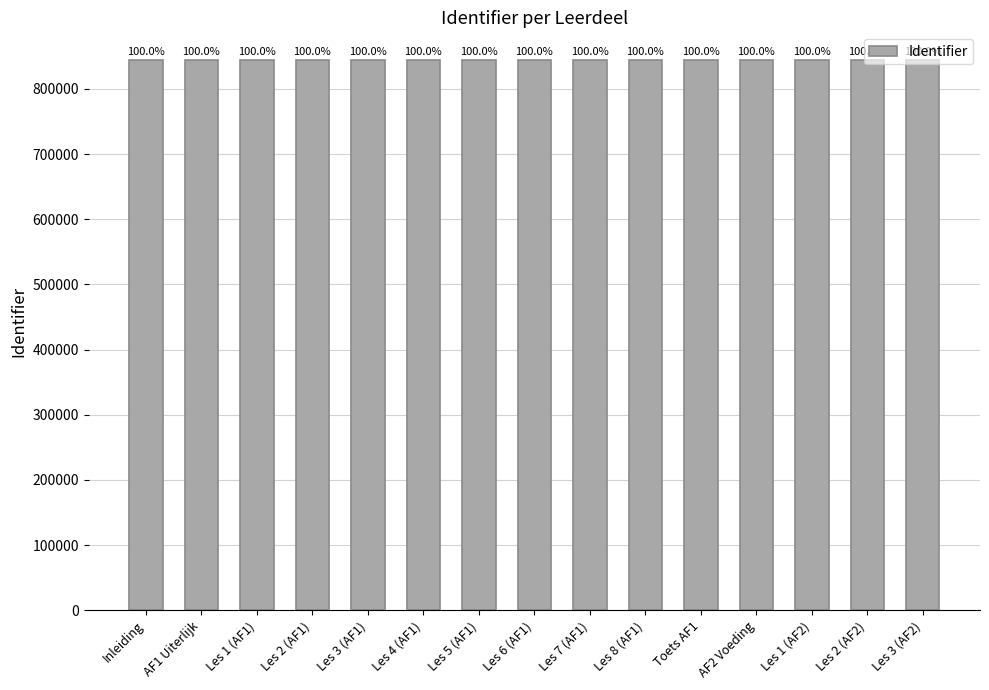

The value at Les 3 (AF2) is 1509506. True or false?

False